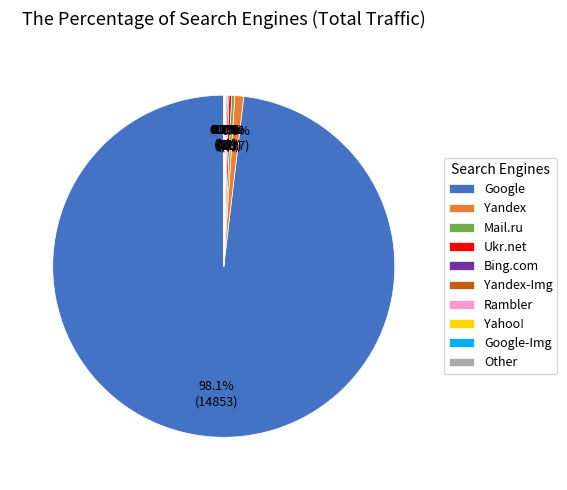

What is the largest slice in the pie chart?

Google